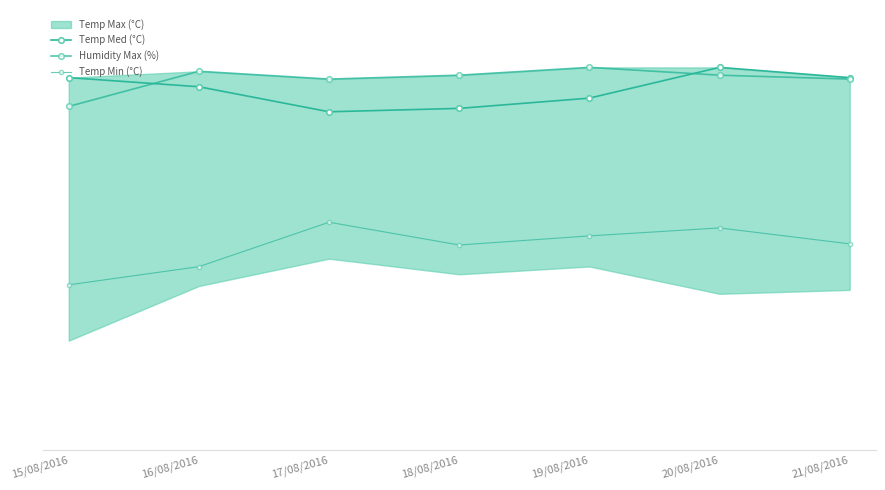

At which category does Humidity Max (%) reach its first local peak?

16/08/2016